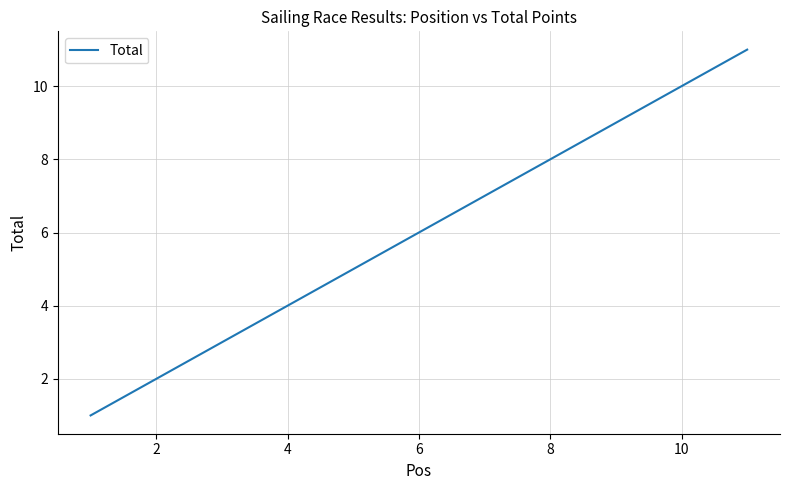

What is the maximum value shown in the chart?

11